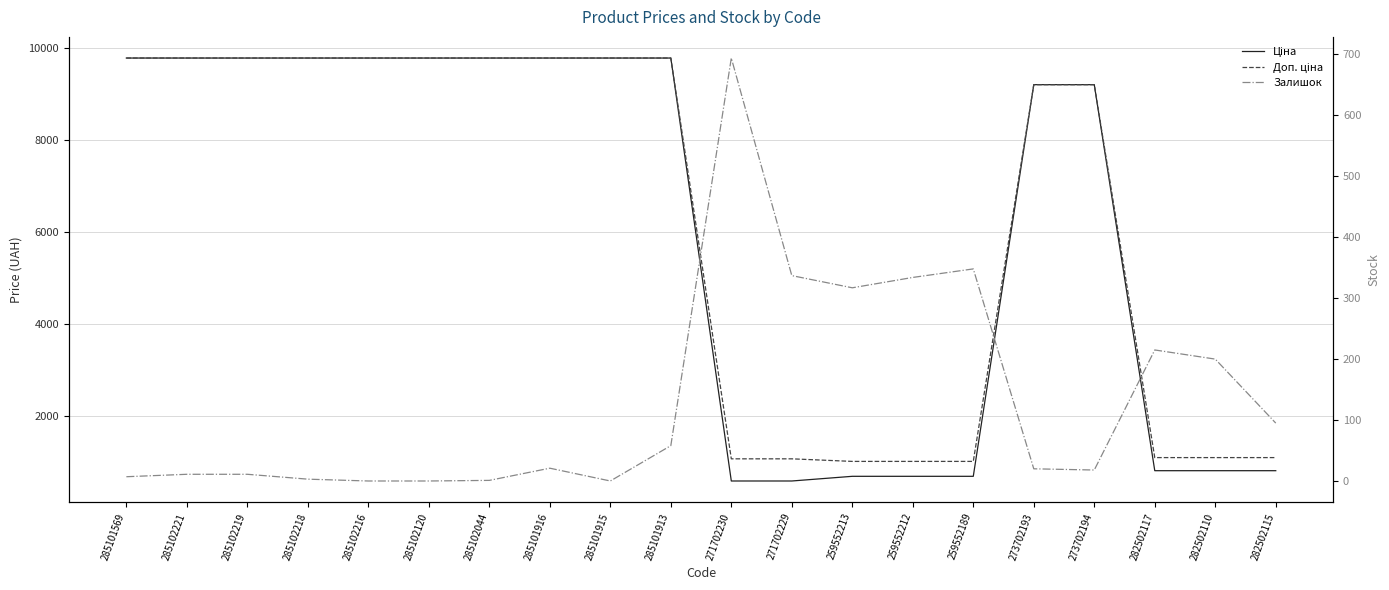

Which series has the largest range (max minus min)?

Ціна